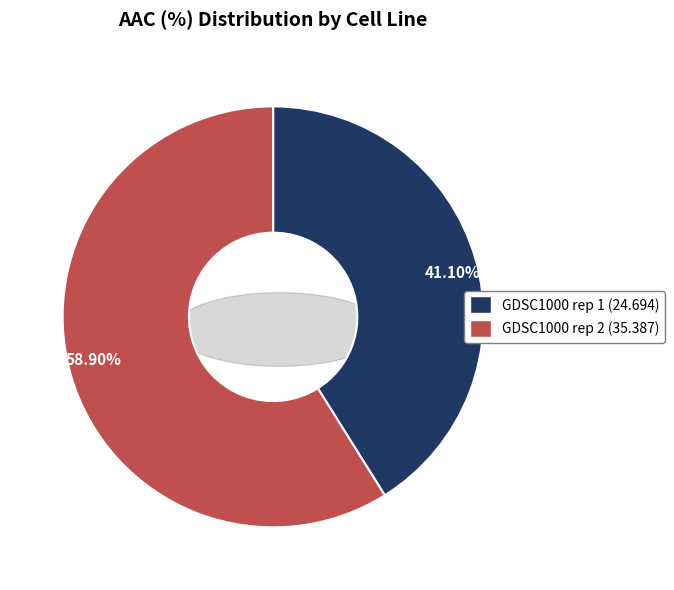

To the nearest percent, what is the difference between the largest and smallest slice percentages?

18%